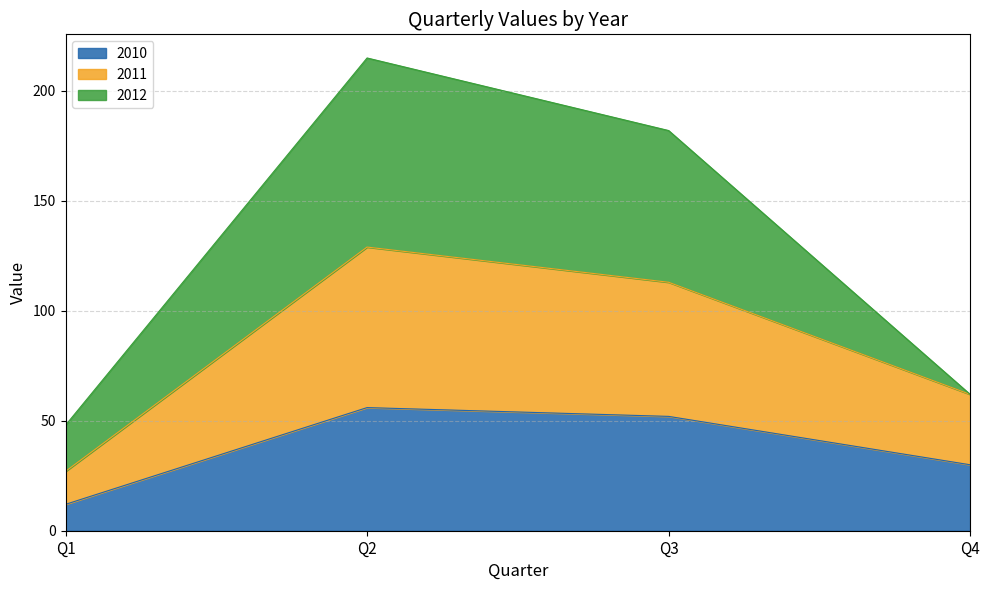

What is the difference between the maximum and minimum values in the 2010 series?

44